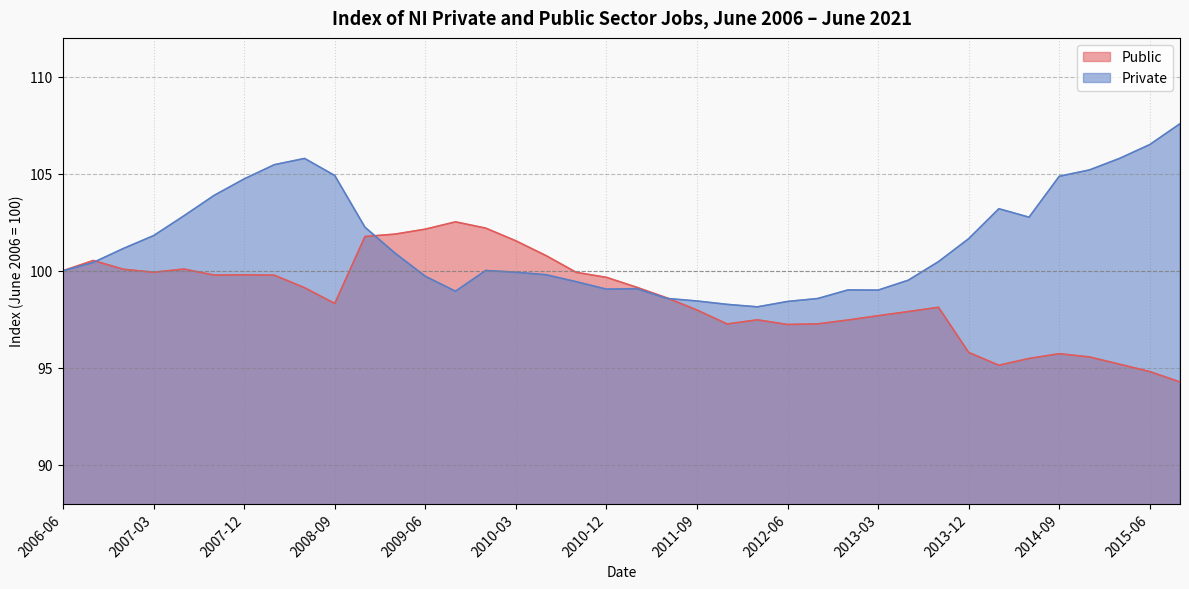

What are all the series names shown in the legend?

Public, Private